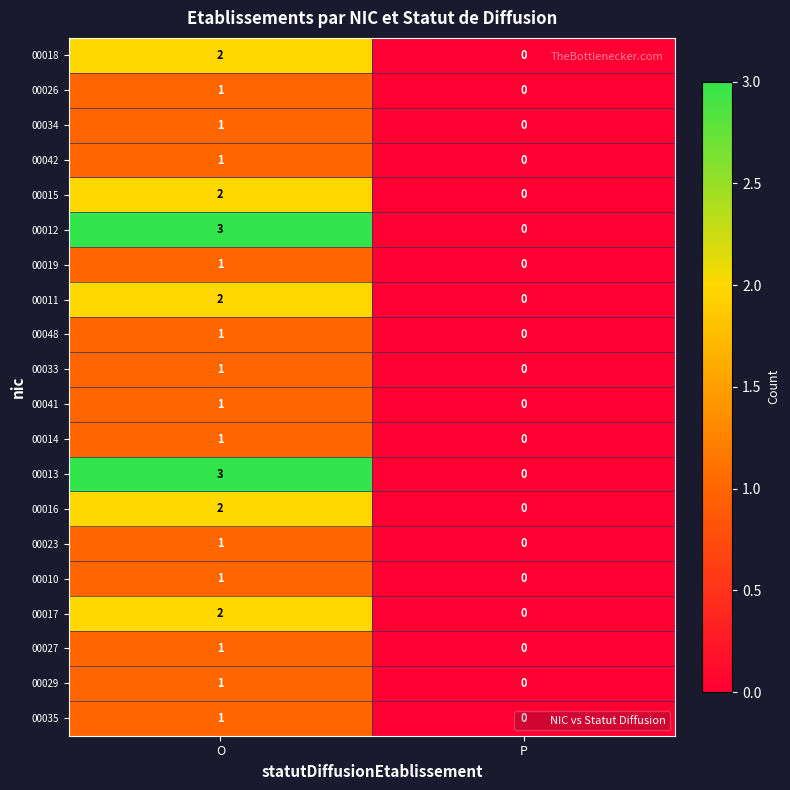

True or false: 00012 has a value of 3 at O.

True